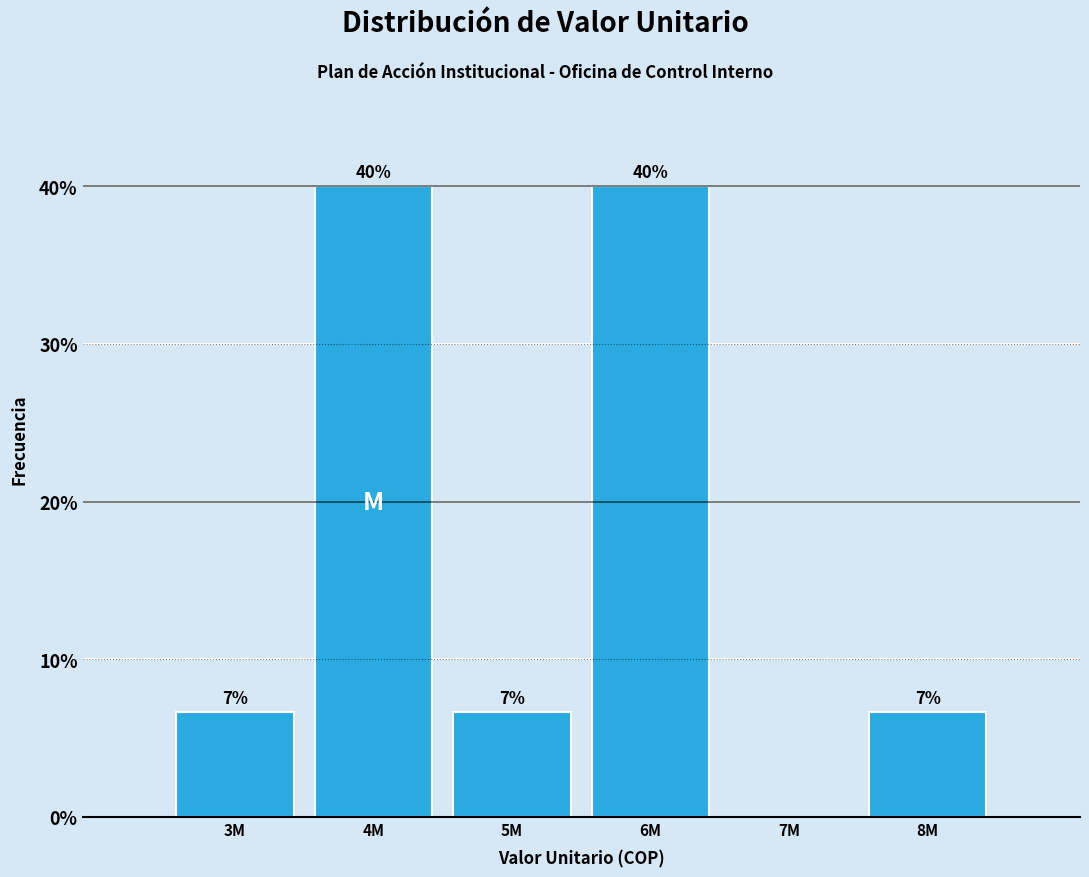

Are the bars horizontal?

No